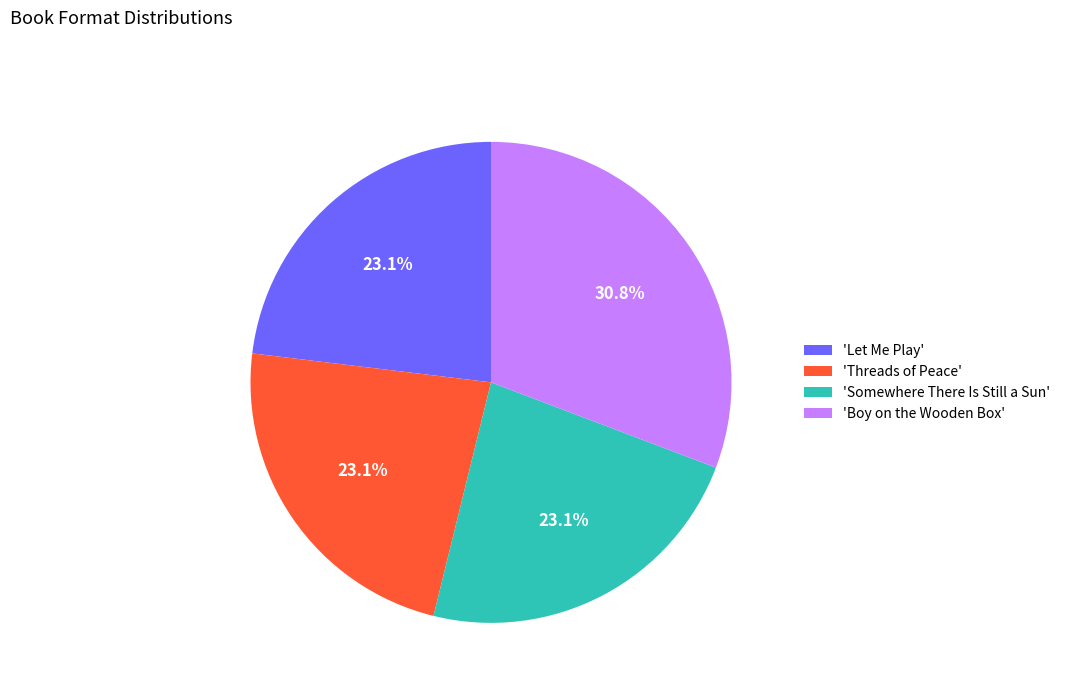

Which category has the biggest portion of the pie?

'Boy on the Wooden Box'